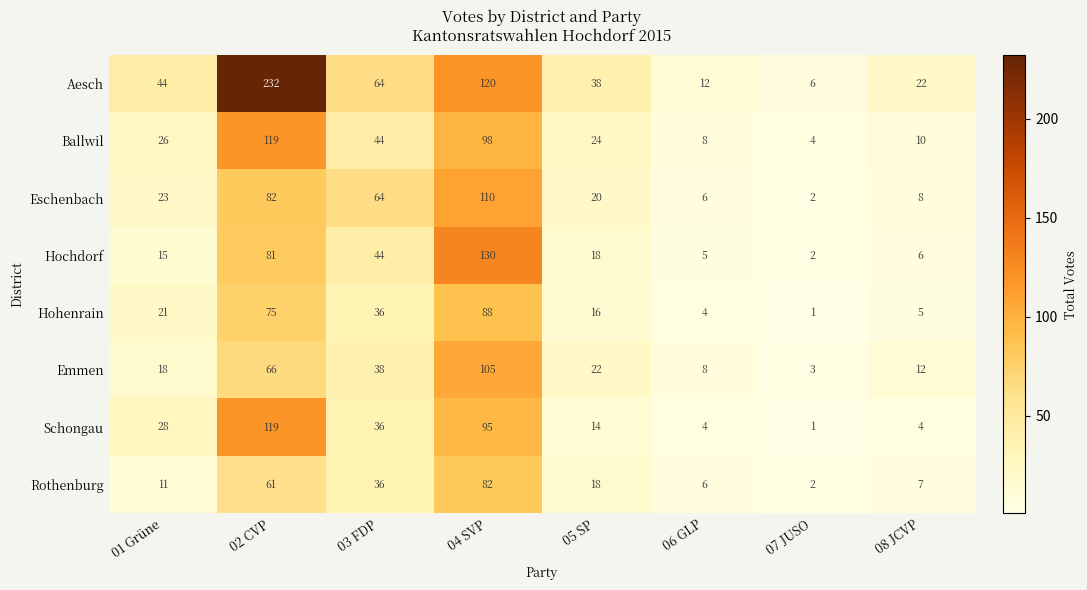

Which category has the lowest value across all series?

07 JUSO